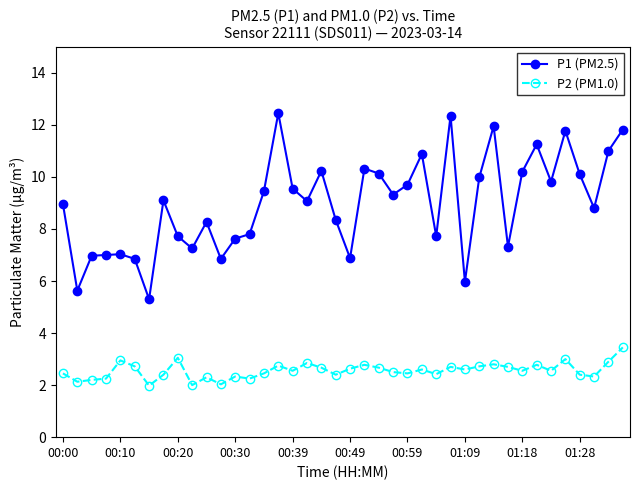

What is the minimum value shown in the chart?

2.0